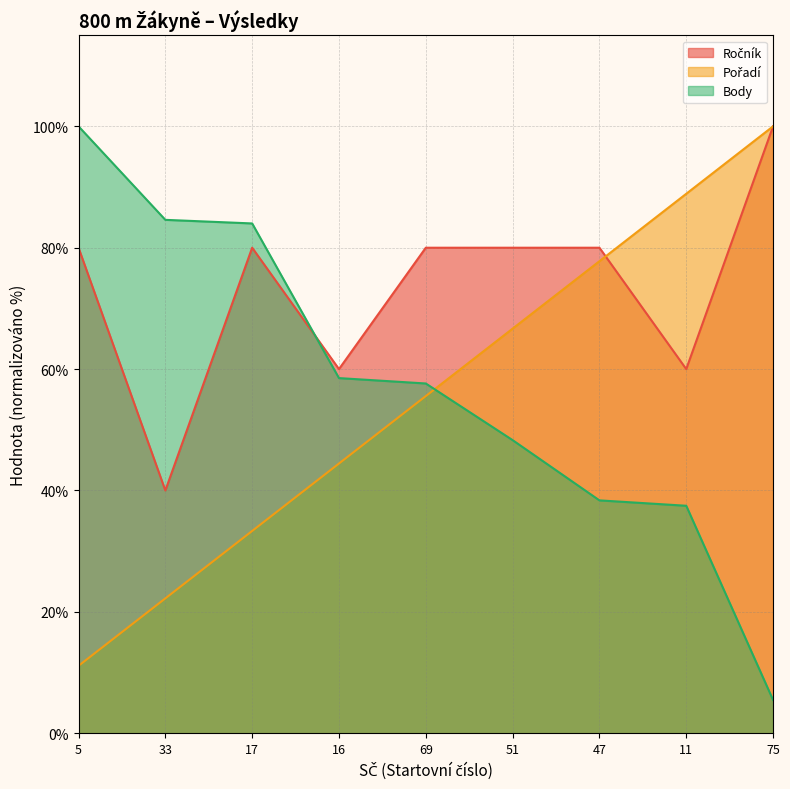

What is the spread (max minus min) of values at 17?

50.7